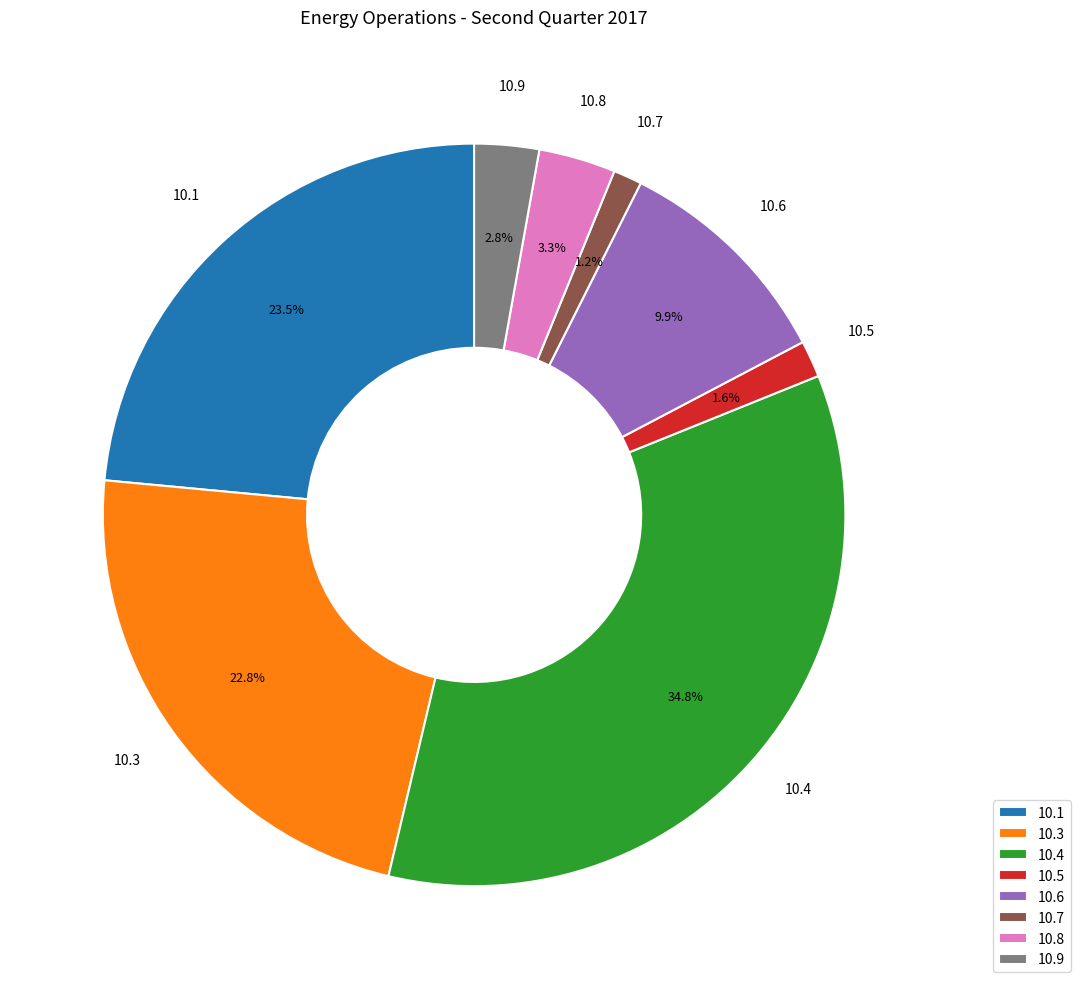

What percentage do 10.5 and 10.1 together represent?

25.1%